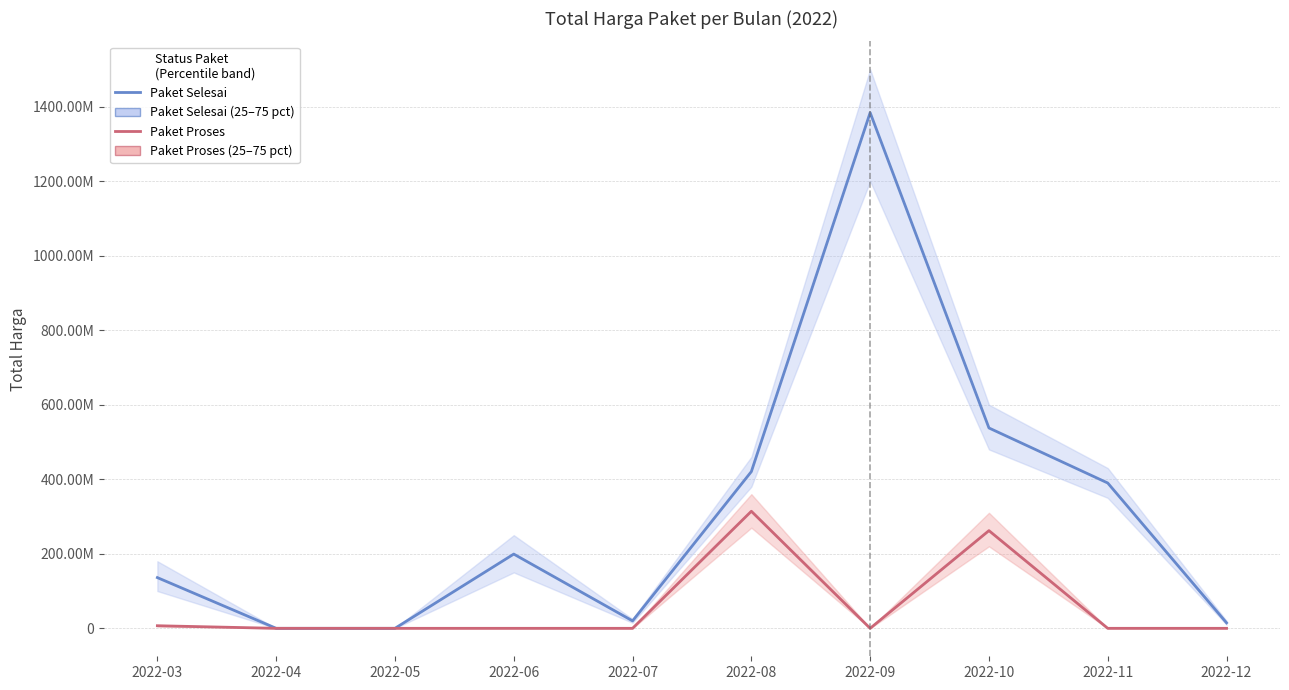

List the series in order of their overall mean, highest first.

Paket Selesai, Paket Proses